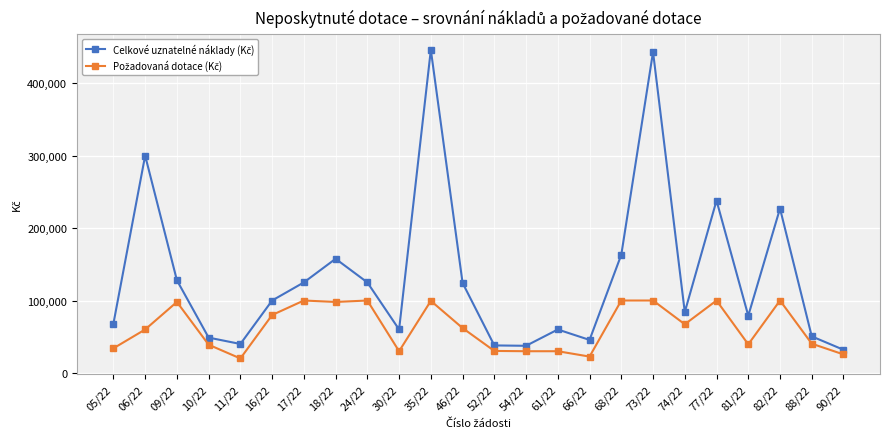

What is the maximum value shown in the chart?

446000